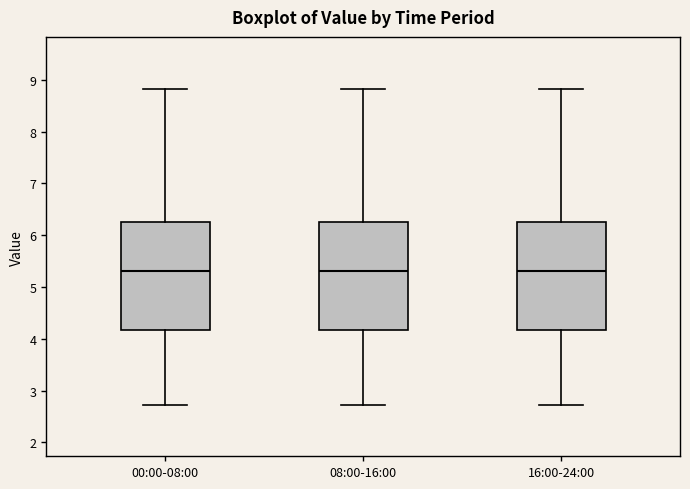

Where does the median line of the box for 08:00-16:00 sit on the y-axis? The values are not printed on the chart, so give them approximately, as read against the axis.

5.3